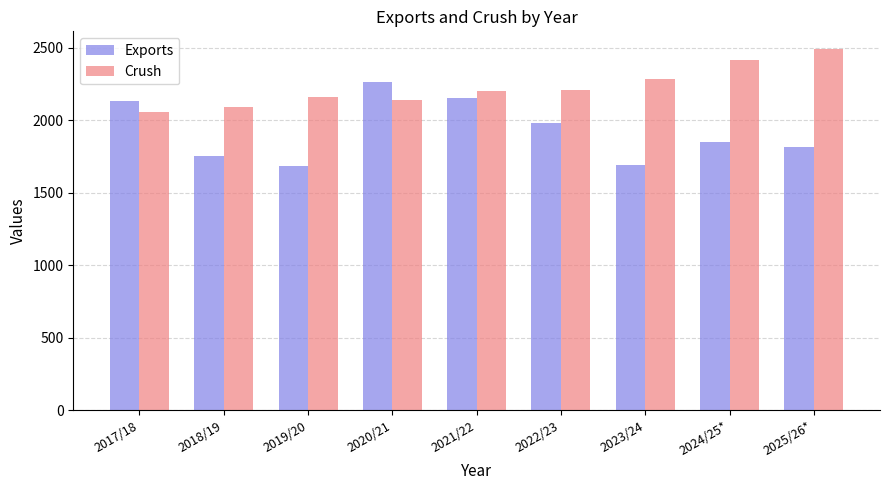

Between 2019/20 and 2021/22, which series saw the biggest shift?

Exports